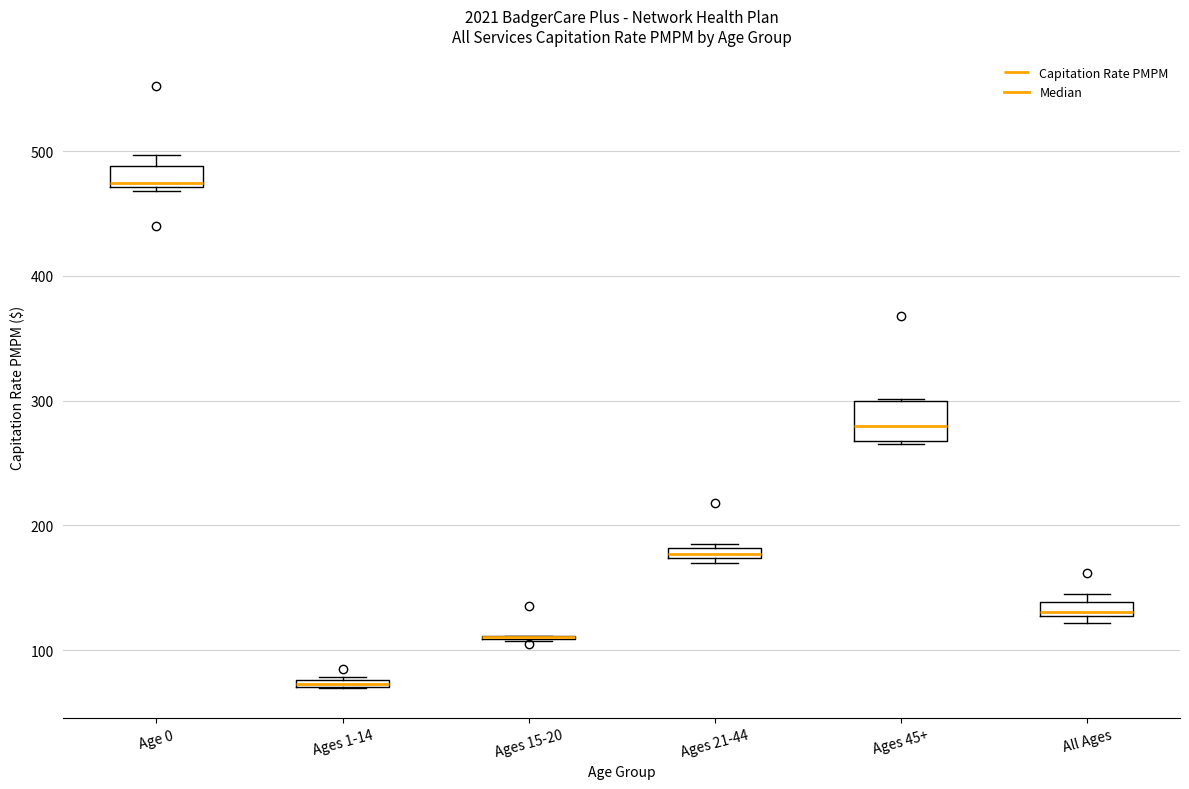

Which box is the tallest, from its lower edge to its upper edge?

Ages 45+